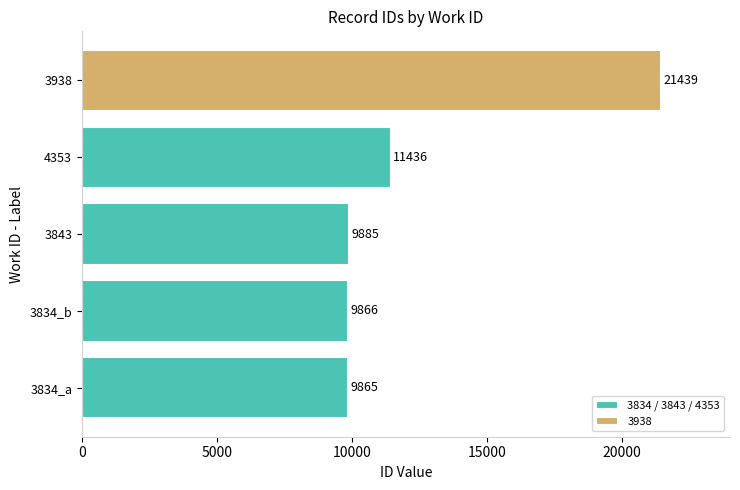

What is the average value of the 3834 / 3843 / 4353 series?

10263